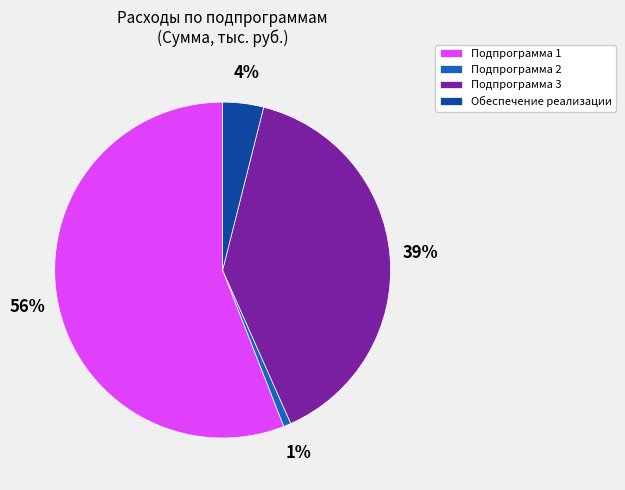

Is it true that Обеспечение реализации is 13% of the pie?

False